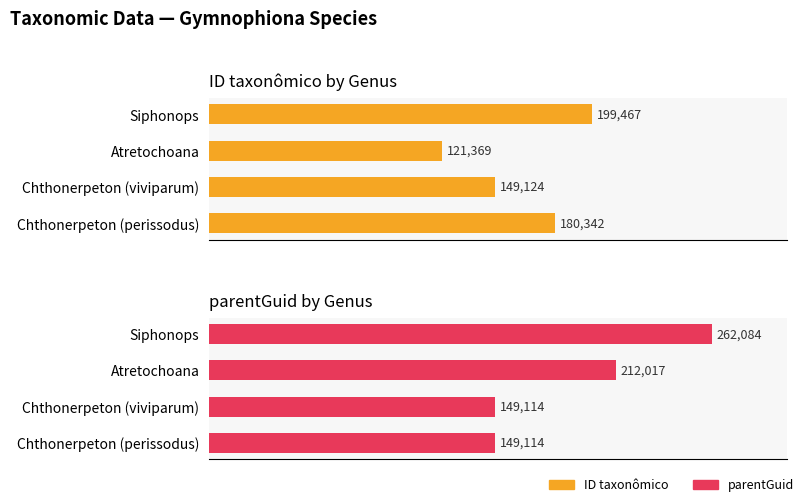

How many series are shown in this chart?

2